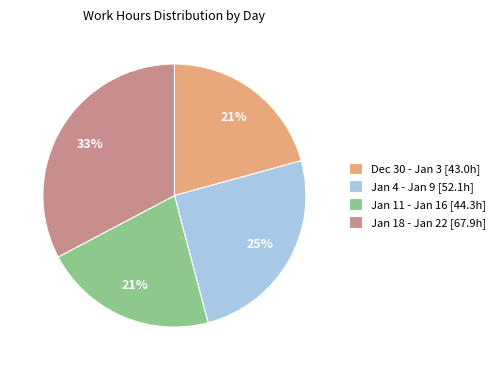

To the nearest percent, what is the difference between the largest and smallest slice percentages?

12%